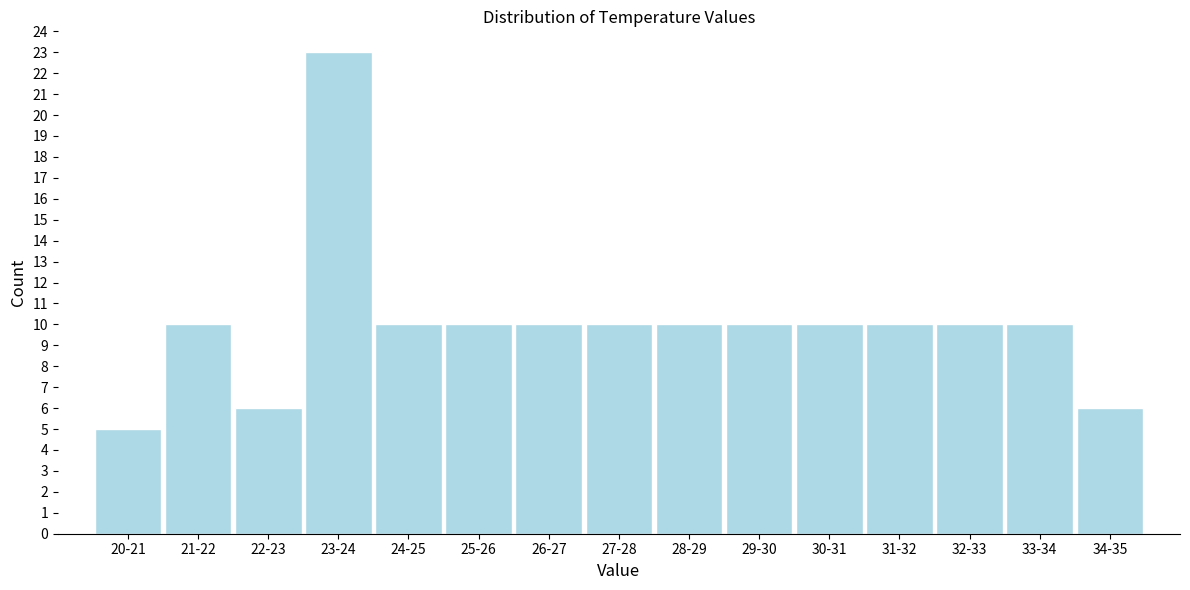

Reading left to right, transcribe all the data shown in this chart.

5	10	6	23	10	10	10	10	10	10	10	10	10	10	6